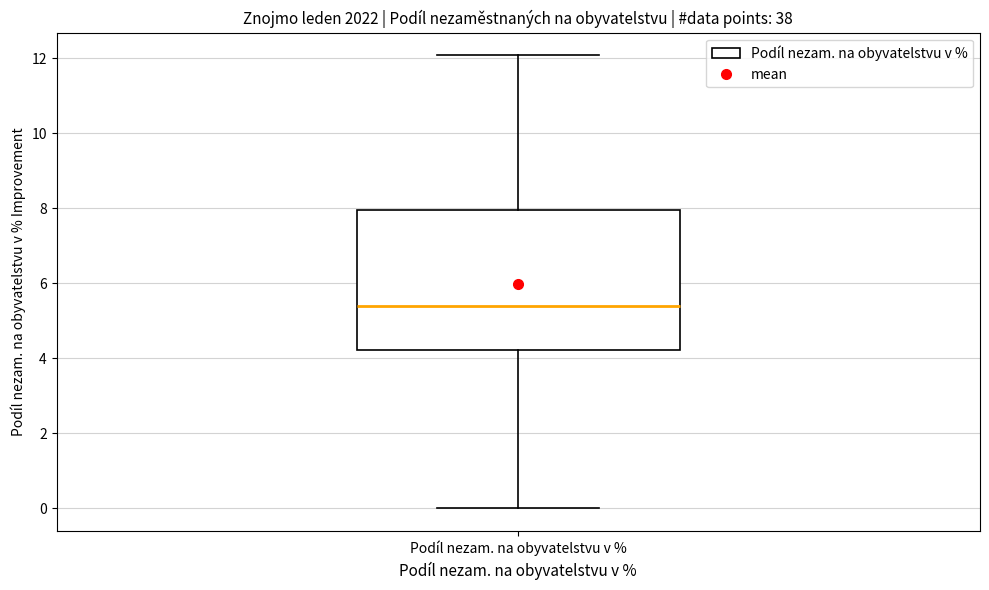

Where is the lower edge of the box for Podíl nezam. na obyvatelstvu v % on the y-axis? The values are not printed on the chart, so give them approximately, as read against the axis.

4.2